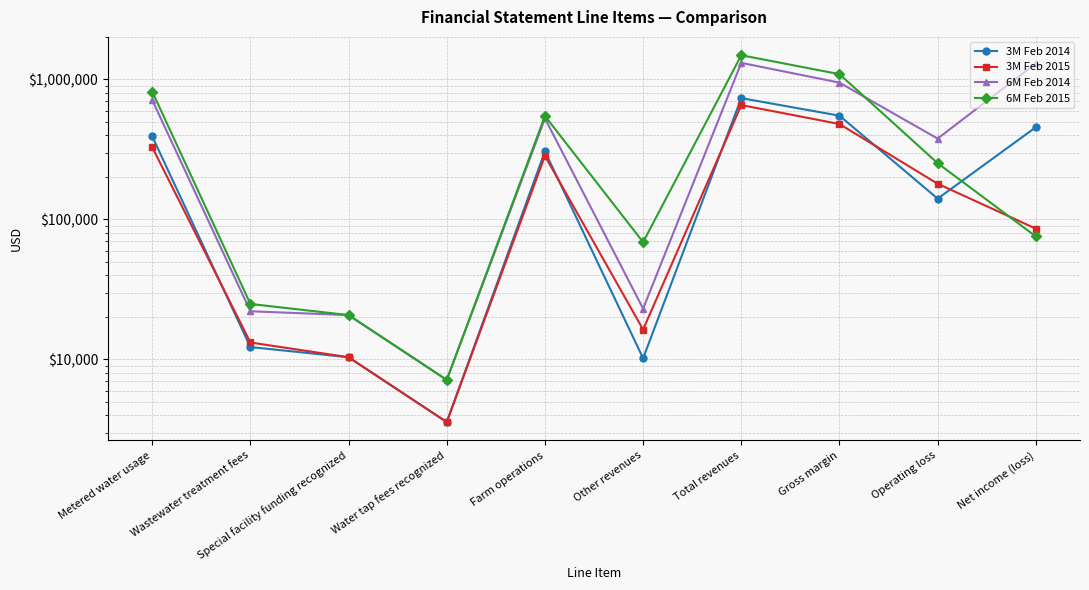

In 3M Feb 2015, how many points are higher than both neighbors (excluding endpoints)?

2